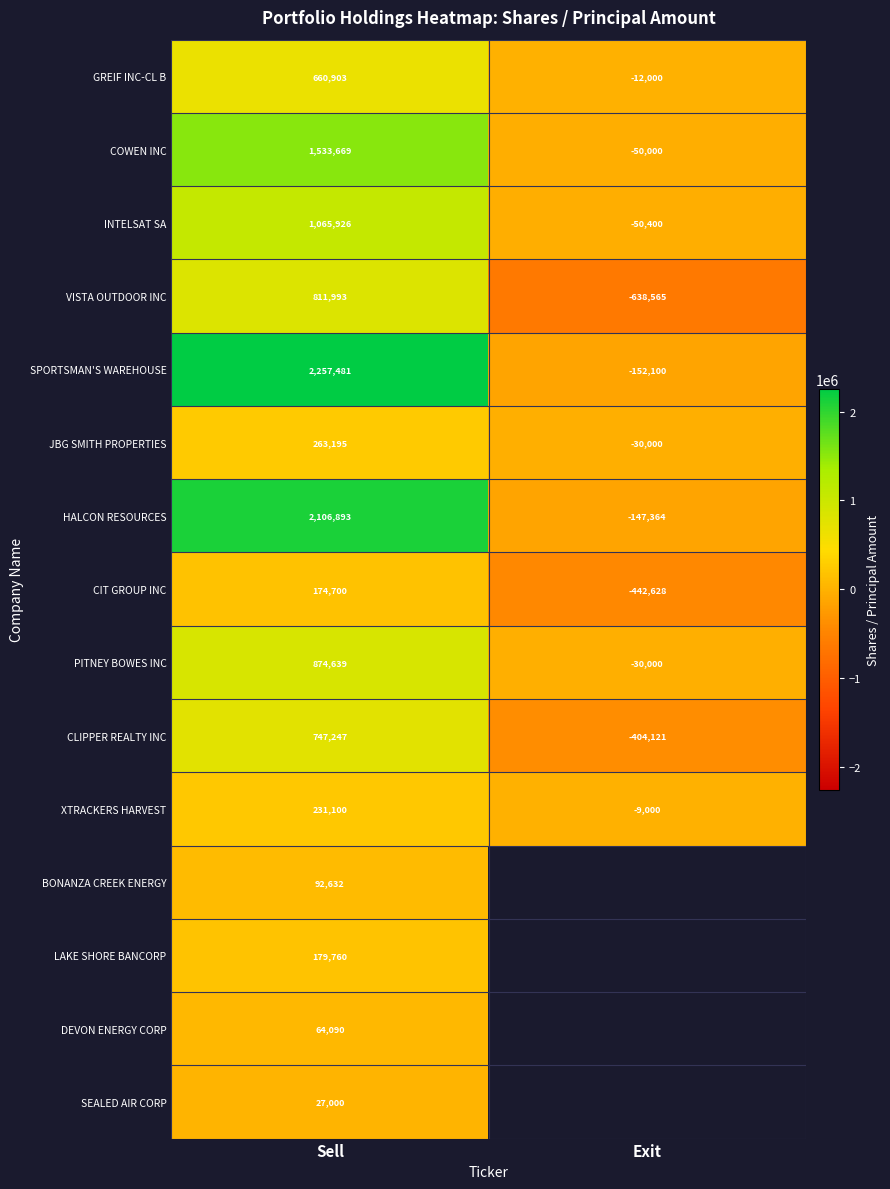

What is the difference between the highest and lowest values at Exit?

629565.0